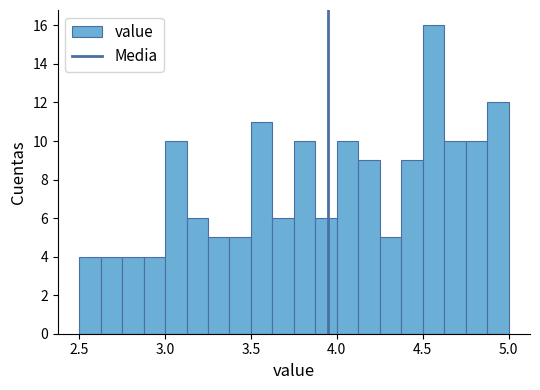

Read against the x-axis, roughly where is the centre of the tallest bar?

4.55